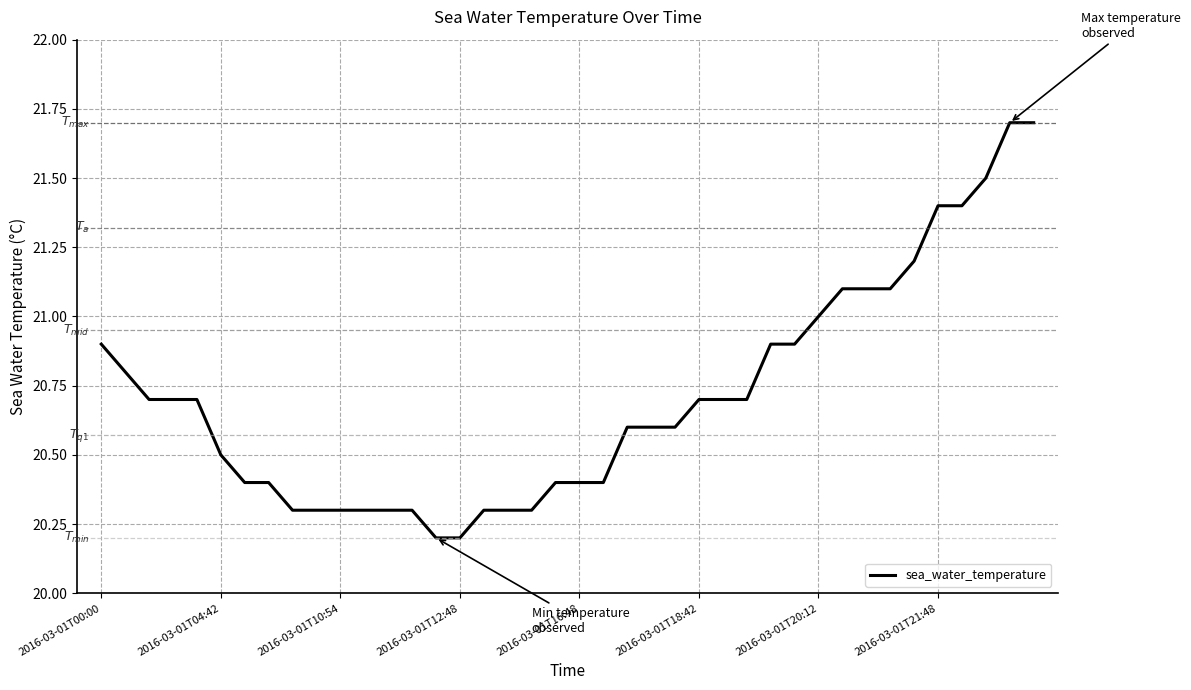

What is the difference between the maximum and minimum values?

1.5